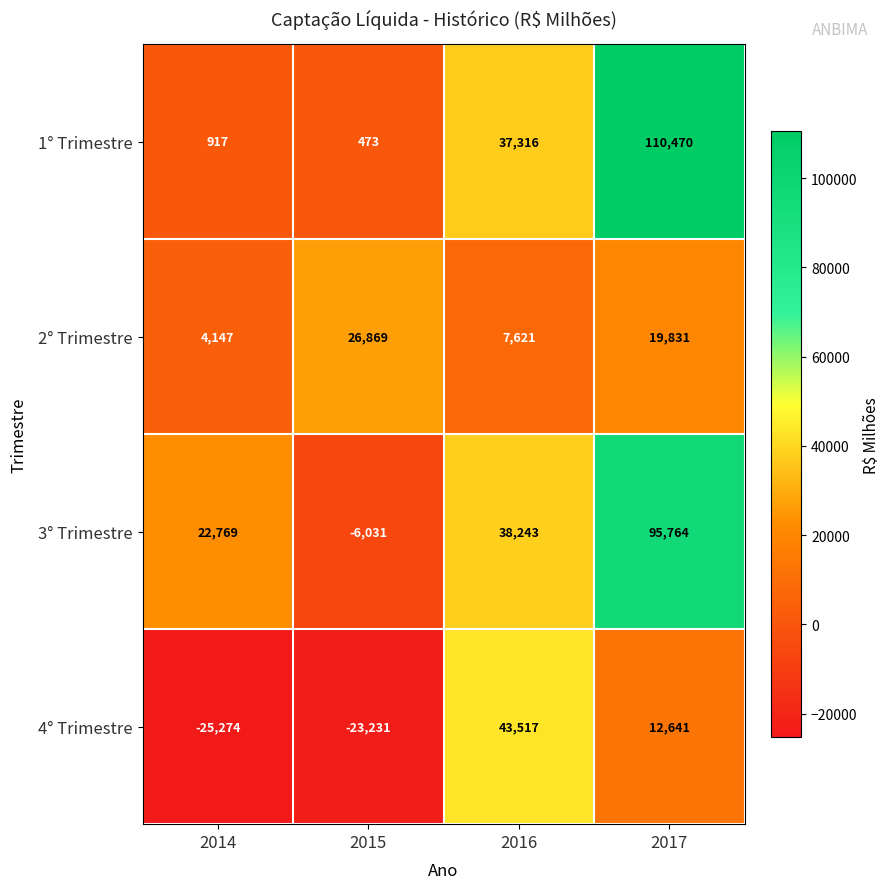

What is the minimum value shown in the chart?

-25274